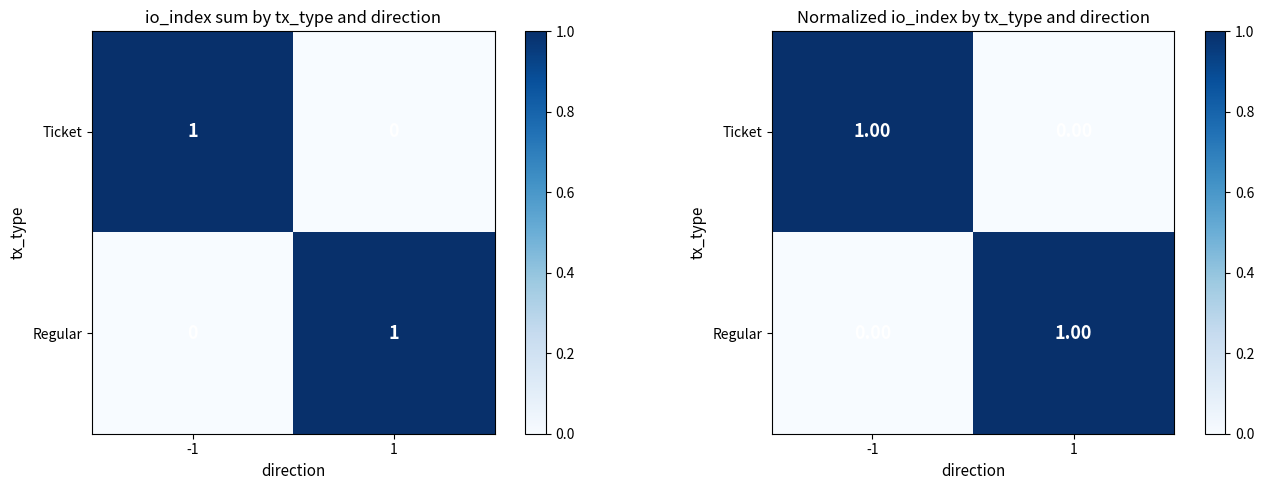

Which has a higher value, 1 or -1?

-1